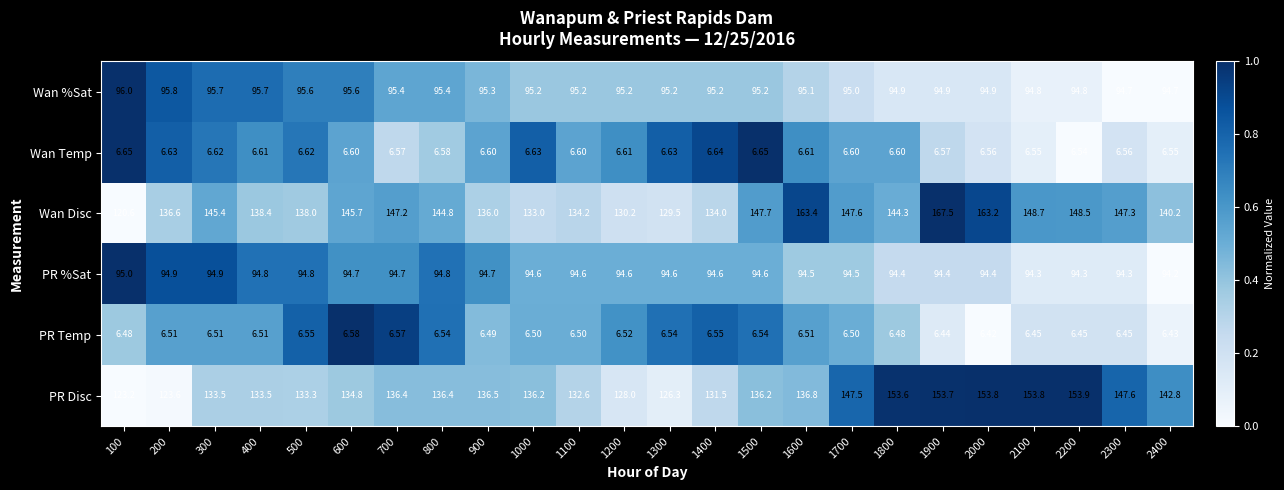

Rank the series by their maximum value, from highest to lowest.

Wan Disc, PR Disc, Wan %Sat, PR %Sat, Wan Temp, PR Temp